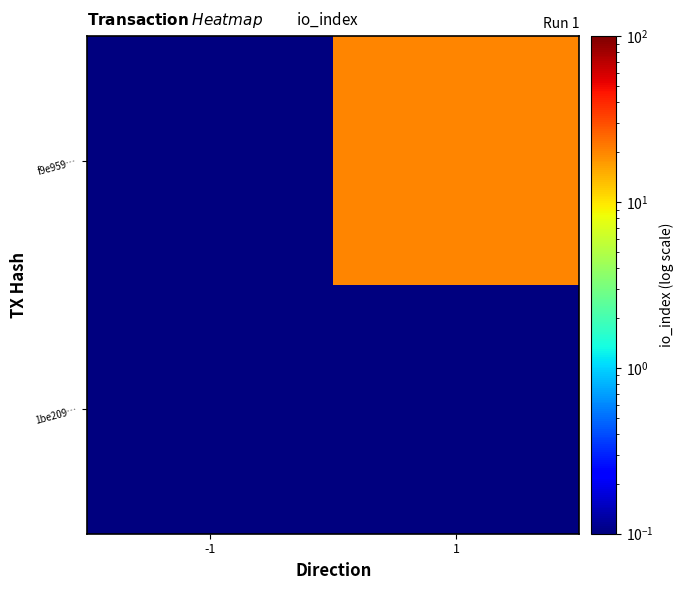

What is the total value across all series at 1?

20.1